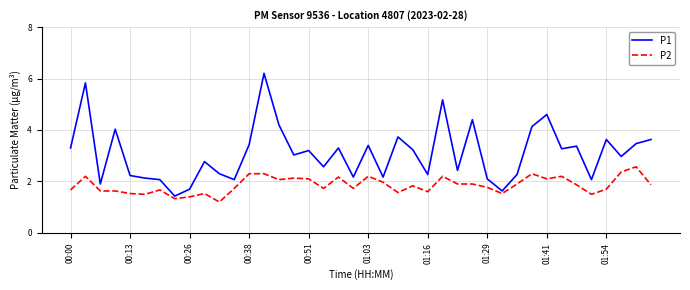

How many lines are shown in the chart?

2